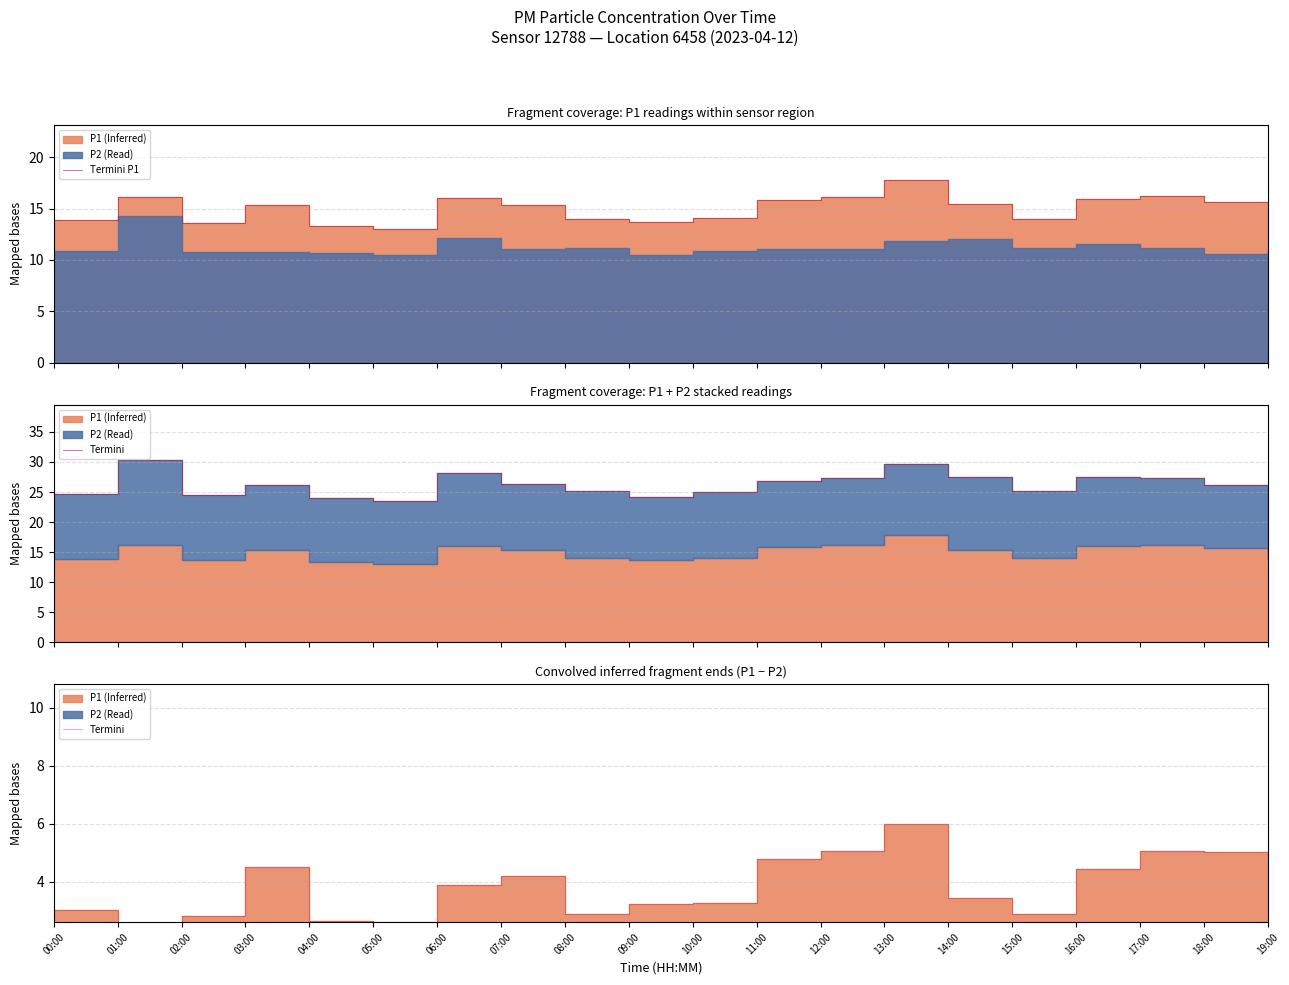

Rank the categories by Termini value from highest to lowest.

13:00, 12:00, 17:00, 18:00, 11:00, 03:00, 16:00, 07:00, 06:00, 14:00, 10:00, 09:00, 00:00, 08:00, 15:00, 02:00, 19:00, 04:00, 05:00, 01:00